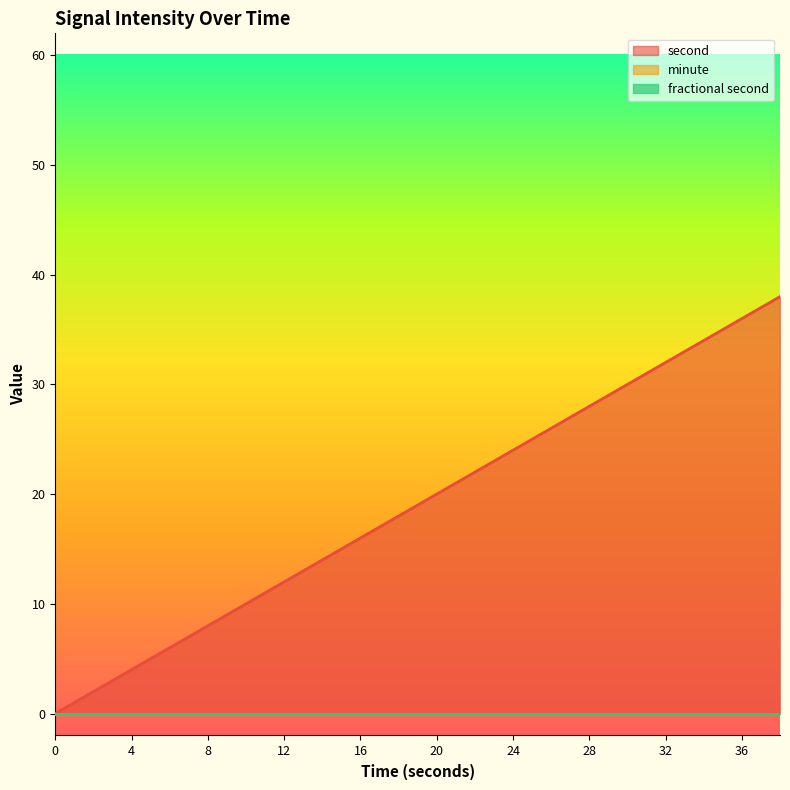

True or false: second and fractional second cross at least once.

False